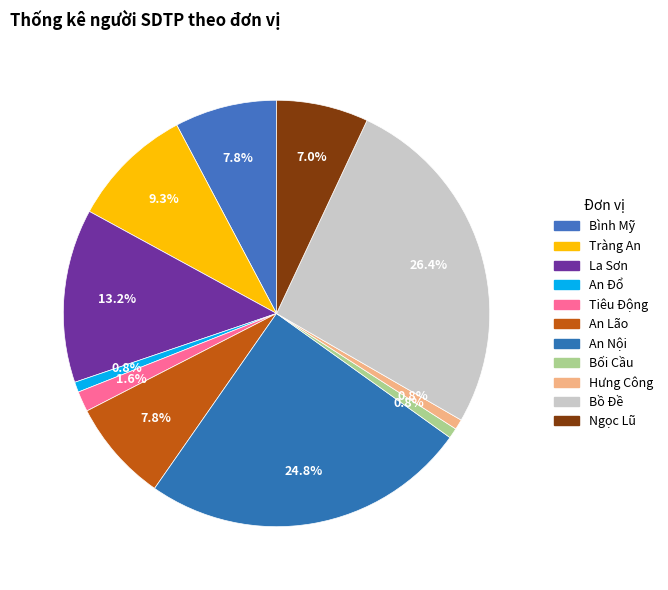

How many slices are in this pie chart?

11